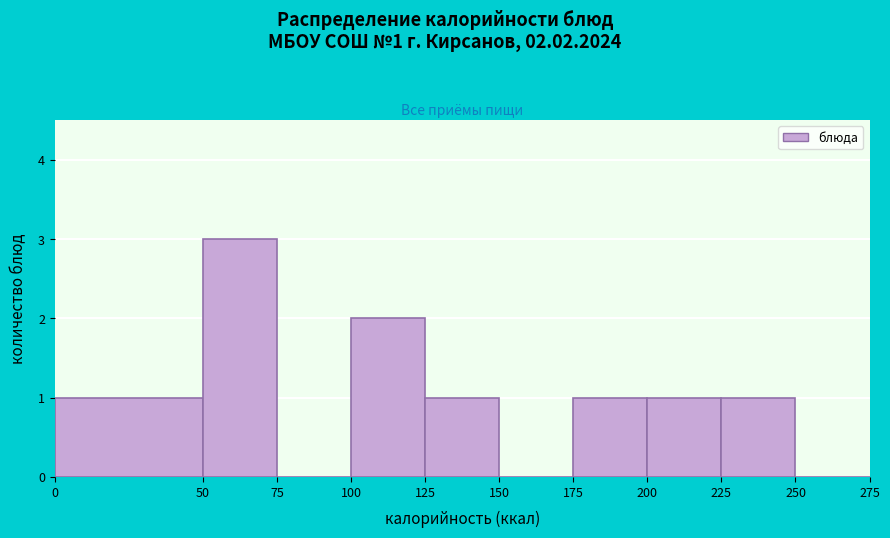

Which range on the x-axis has the tallest bar?

50 to 75